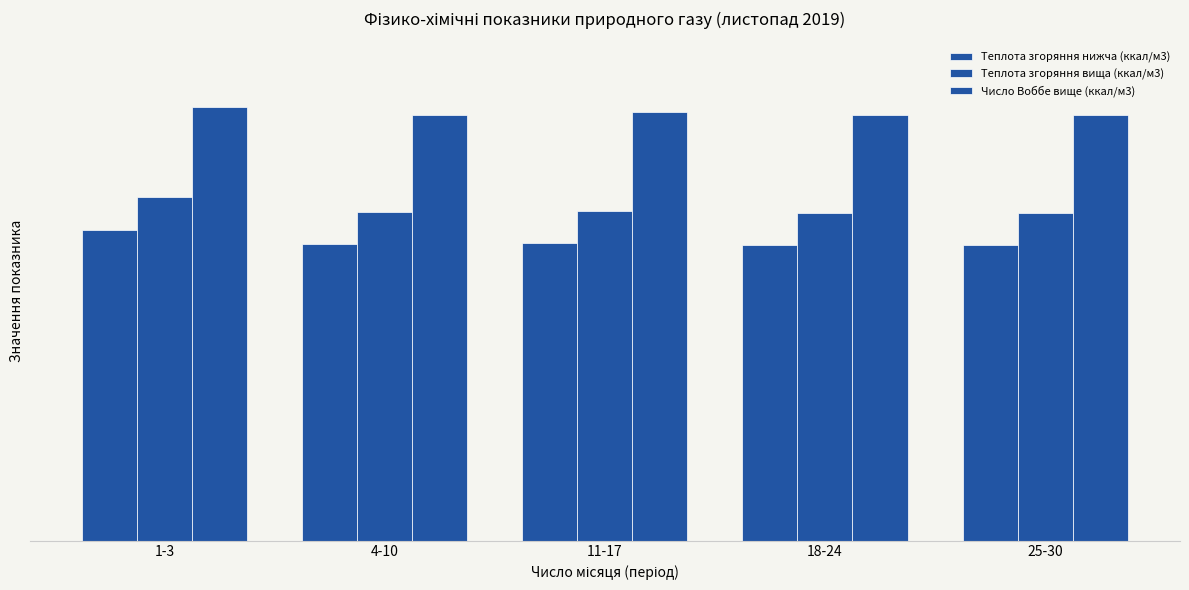

Are the bars grouped side by side (vs. stacked)?

Yes